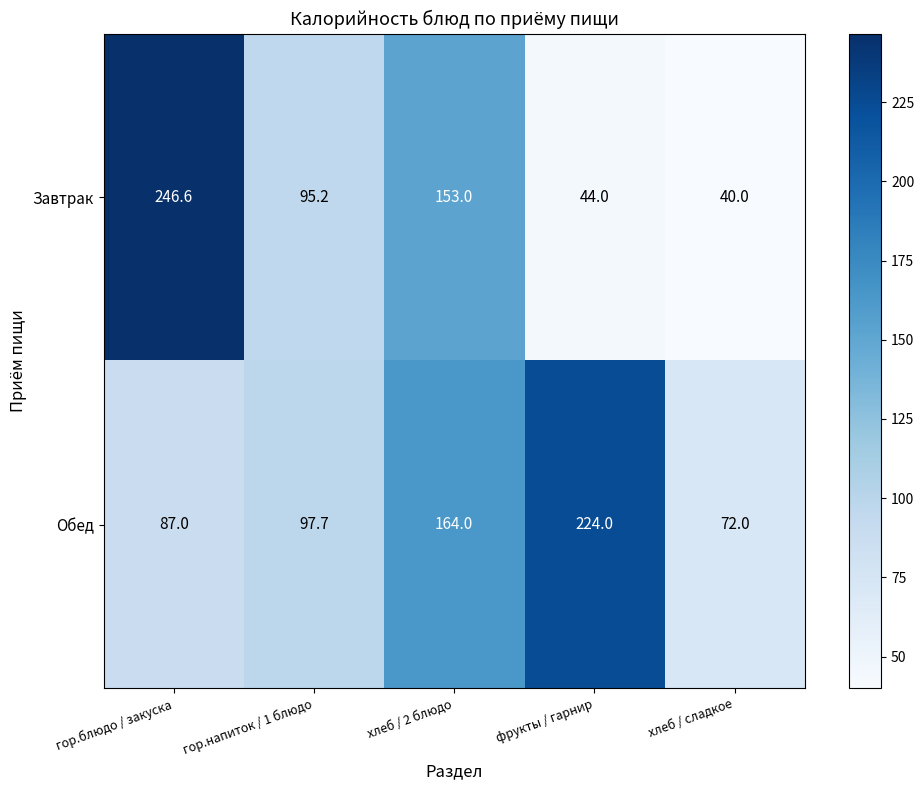

At how many categories does at least one series exceed 213?

2